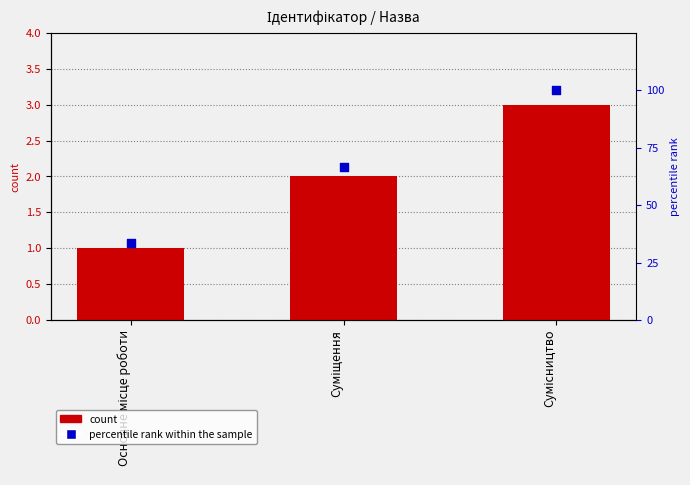

Is the value of percentile rank within the sample at Сумісництво greater than the value of Ідентифікатор at Сумісництво?

Yes